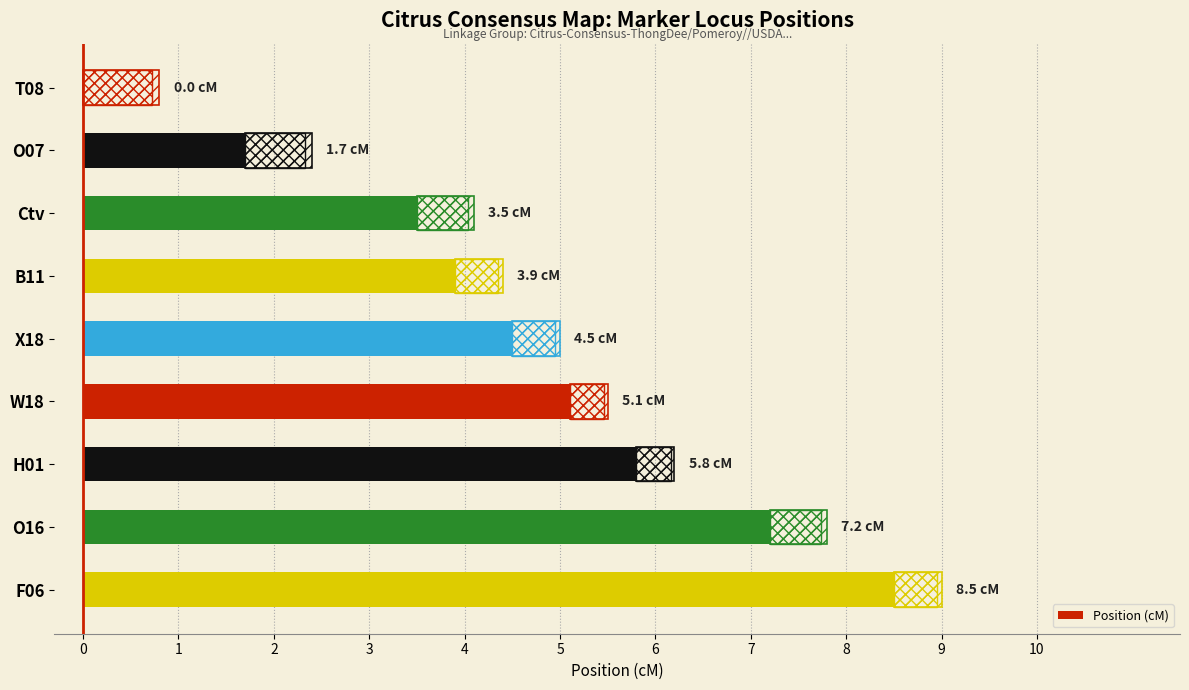

What is the average value?

4.5